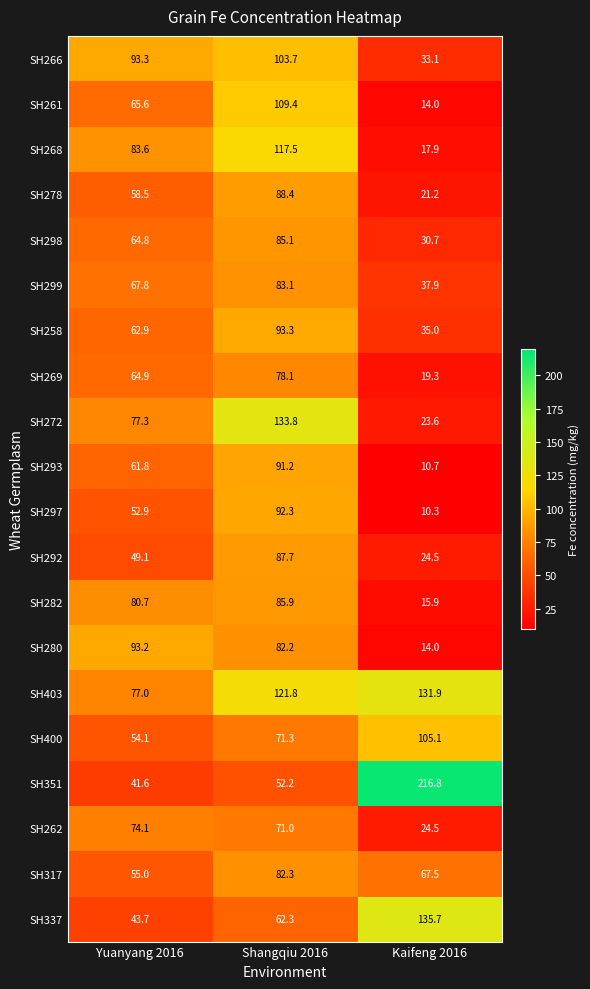

Rank the series at Shangqiu 2016 from lowest to highest value.

SH351, SH337, SH262, SH400, SH269, SH280, SH317, SH299, SH298, SH282, SH292, SH278, SH293, SH297, SH258, SH266, SH261, SH268, SH403, SH272